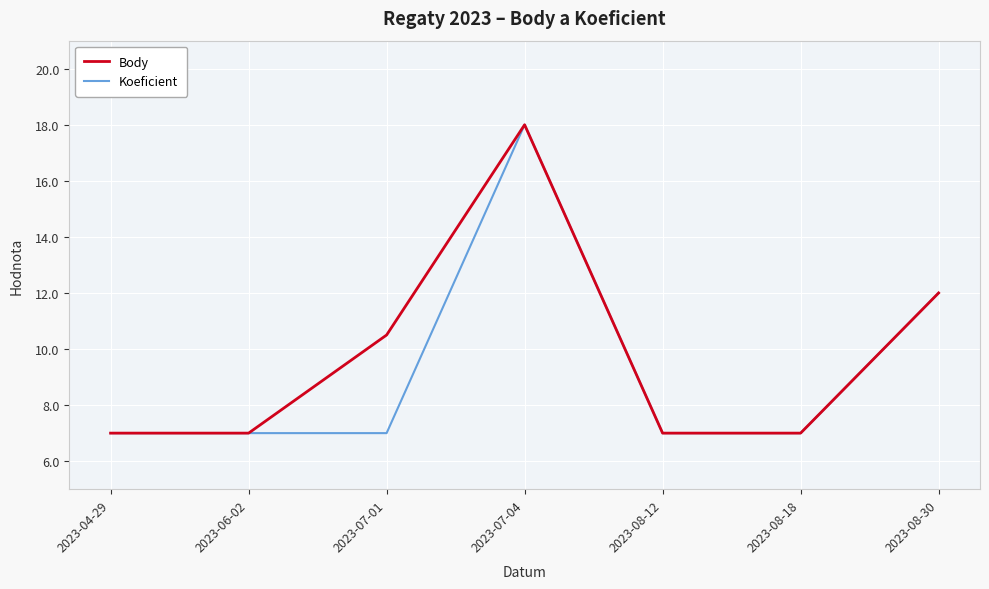

Which series changed the most between 2023-06-02 and 2023-07-01?

Body